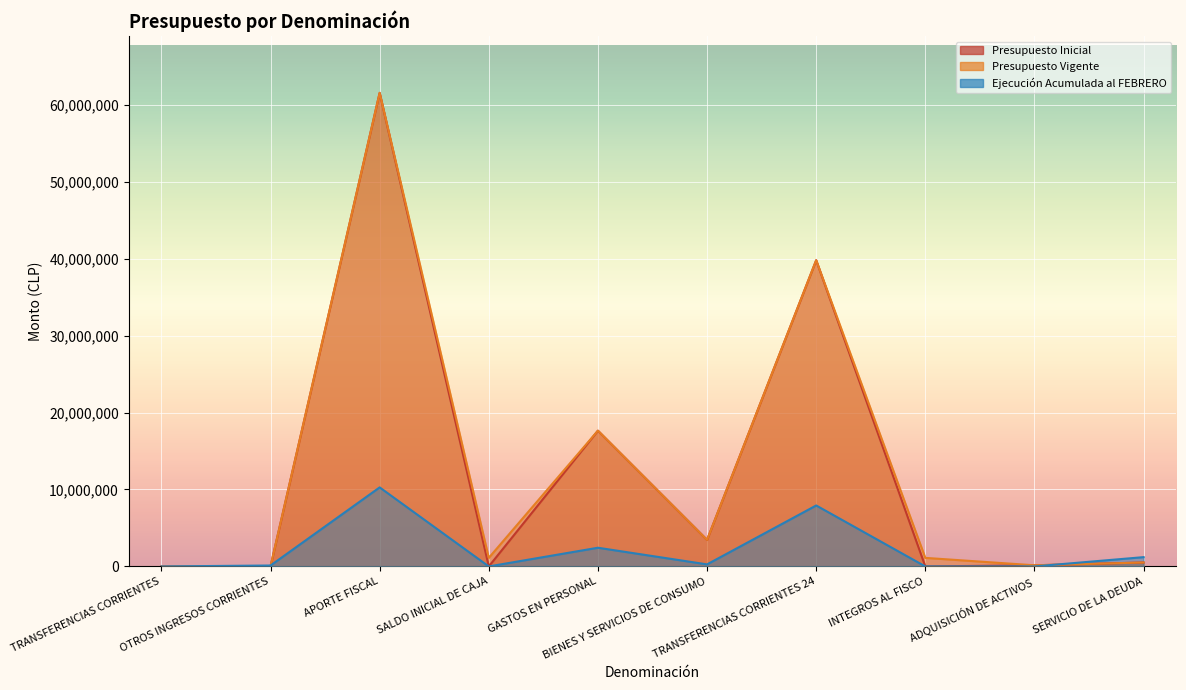

True or false: Presupuesto Inicial has a value of 252395 at ADQUISICIÓN DE ACTIVOS.

False